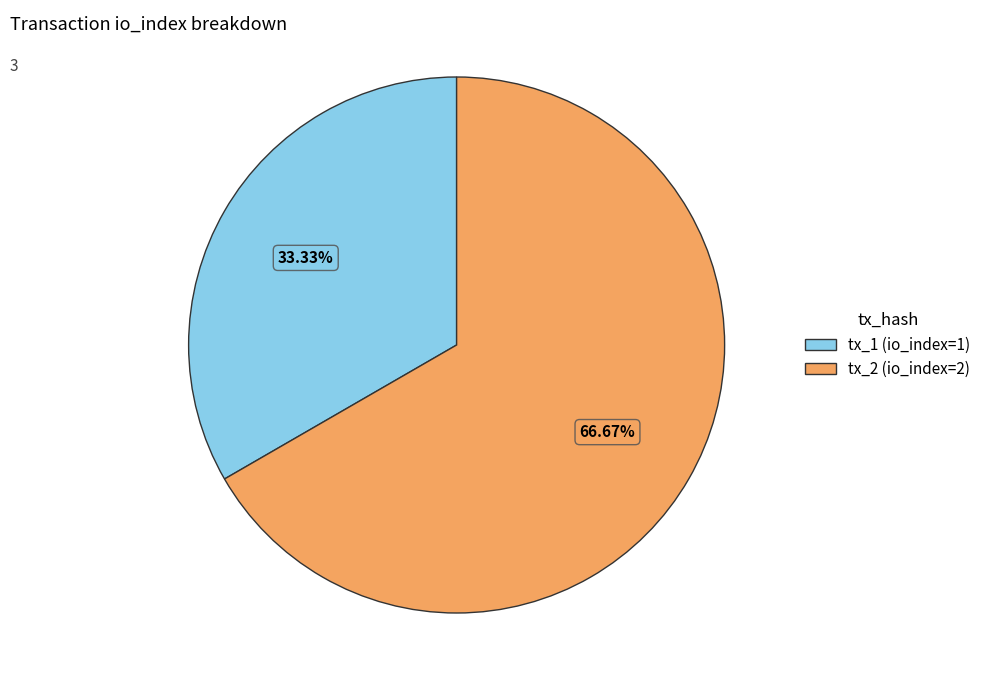

How many segments does this pie chart have?

2